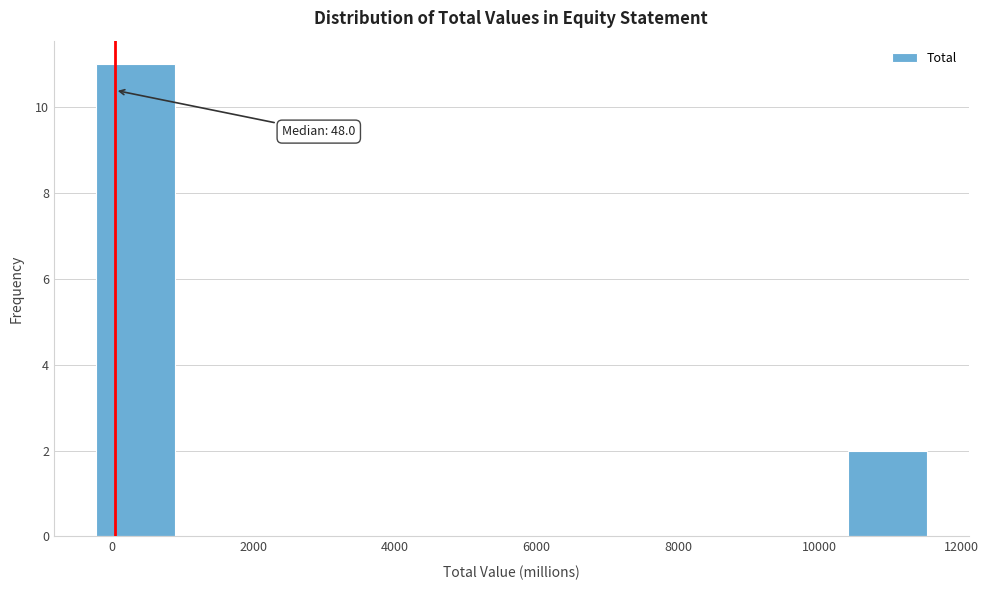

Which range on the x-axis has the tallest bar?

-200 to 1000